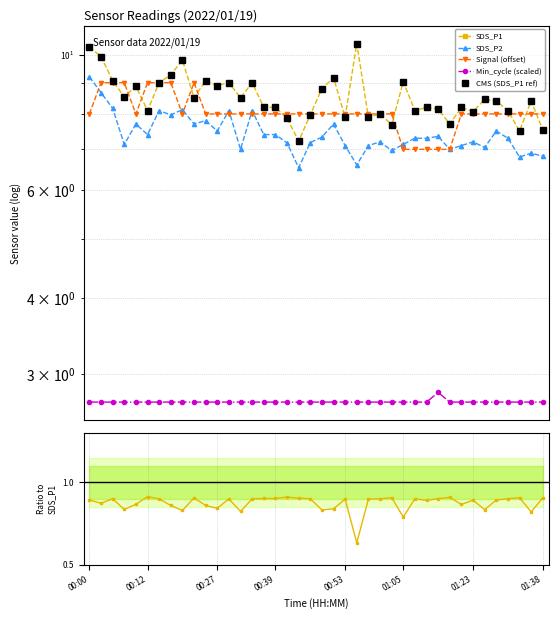

What is the greatest value displayed?

10.4